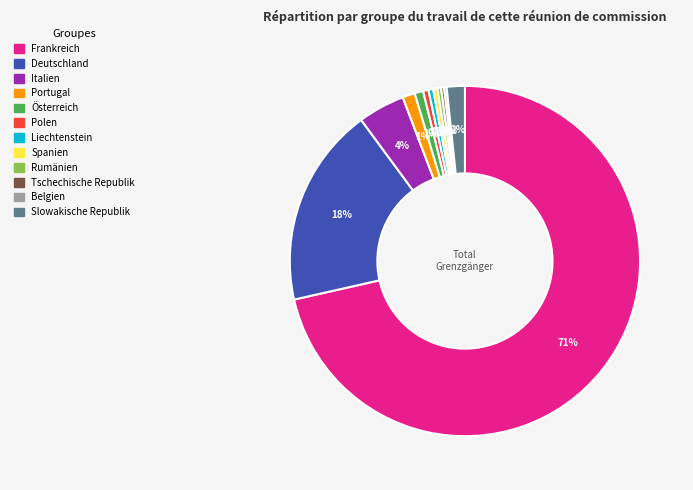

Which slice is the largest?

Frankreich